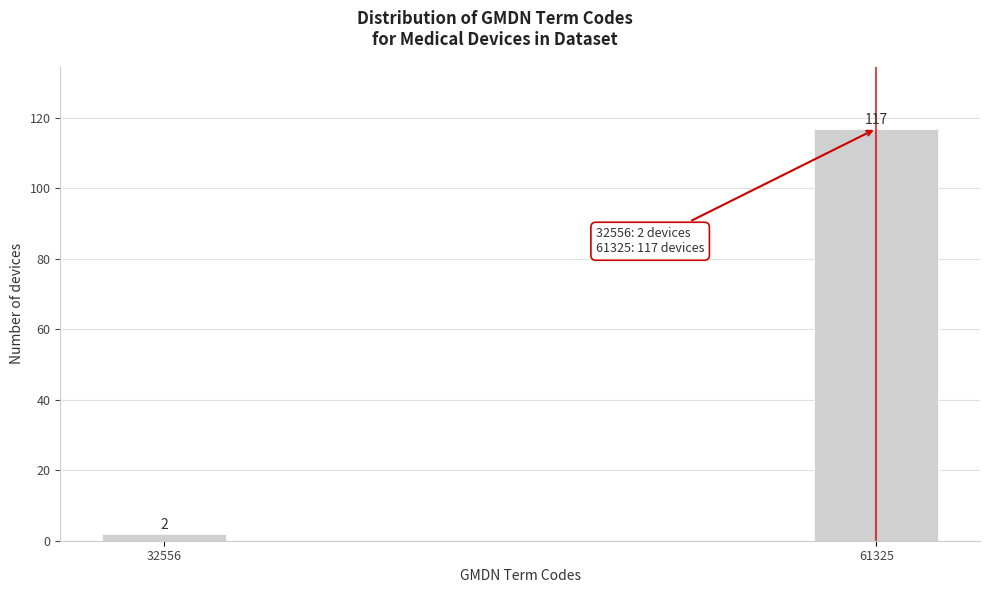

Reading right to left, list all the values displayed in this chart.

61325=117	32556=2